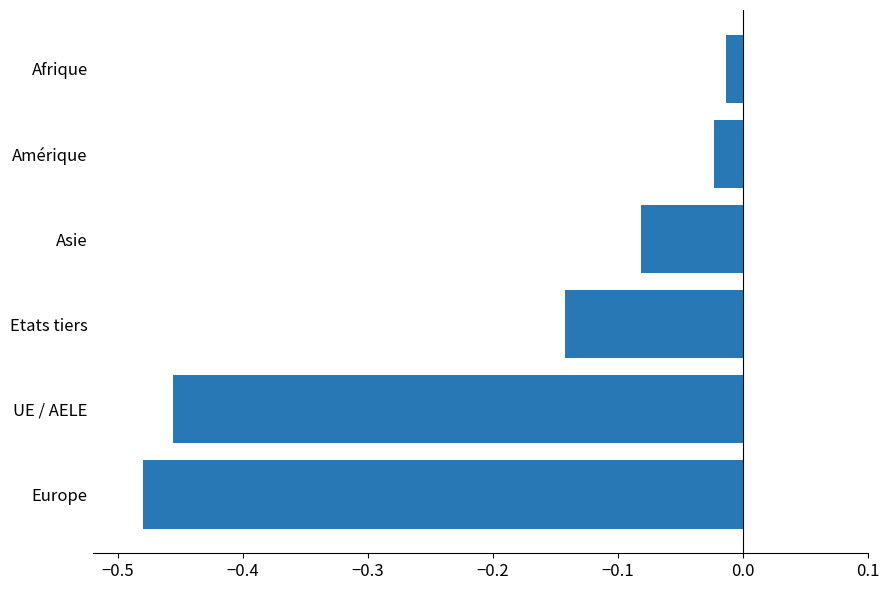

Which label corresponds to the largest value in the chart?

Afrique